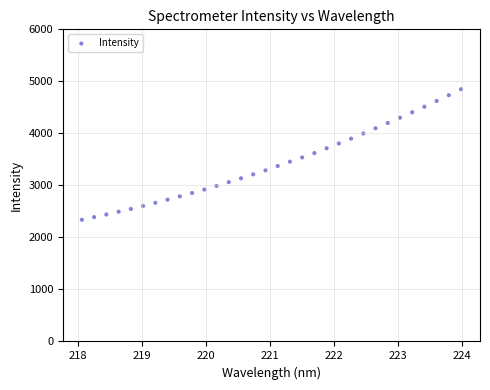

What is the range of Y values (max minus min)?

2509.7